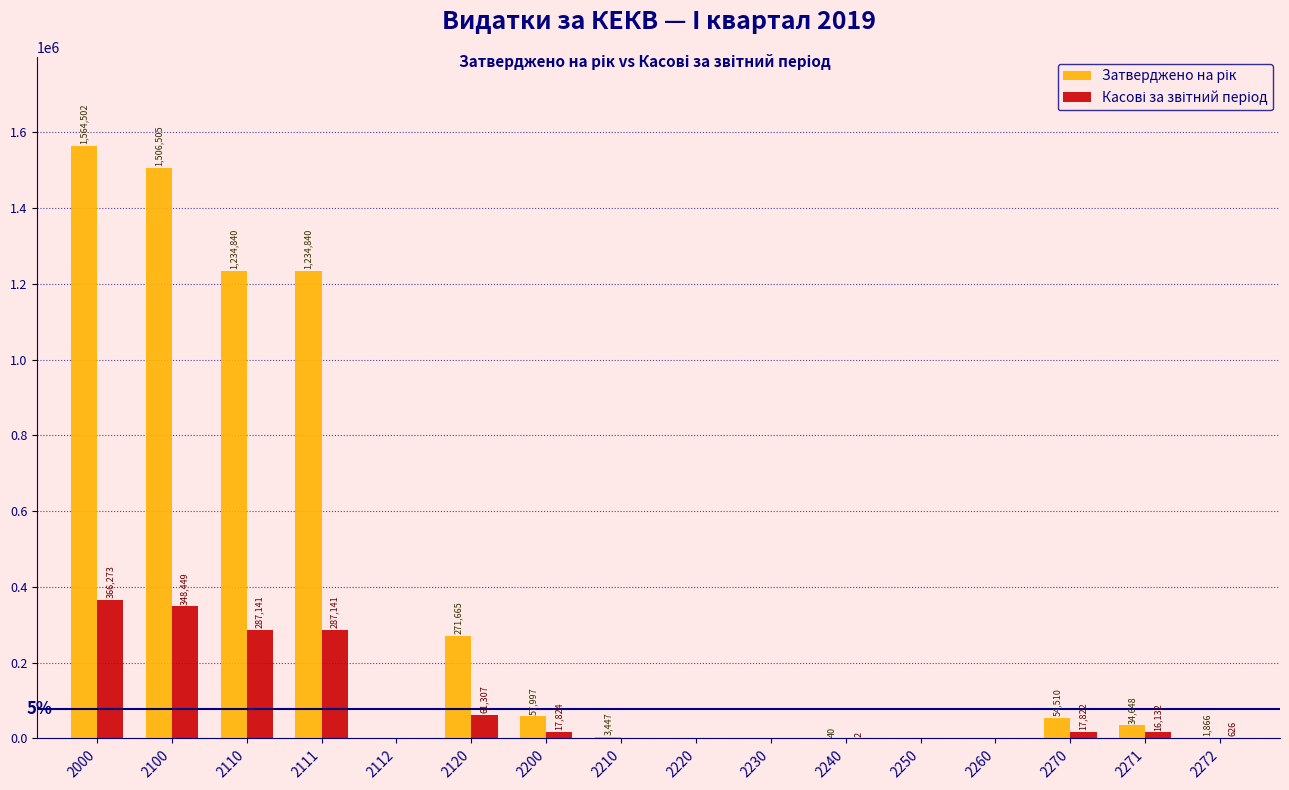

At which category is the sum across all series the highest?

2000